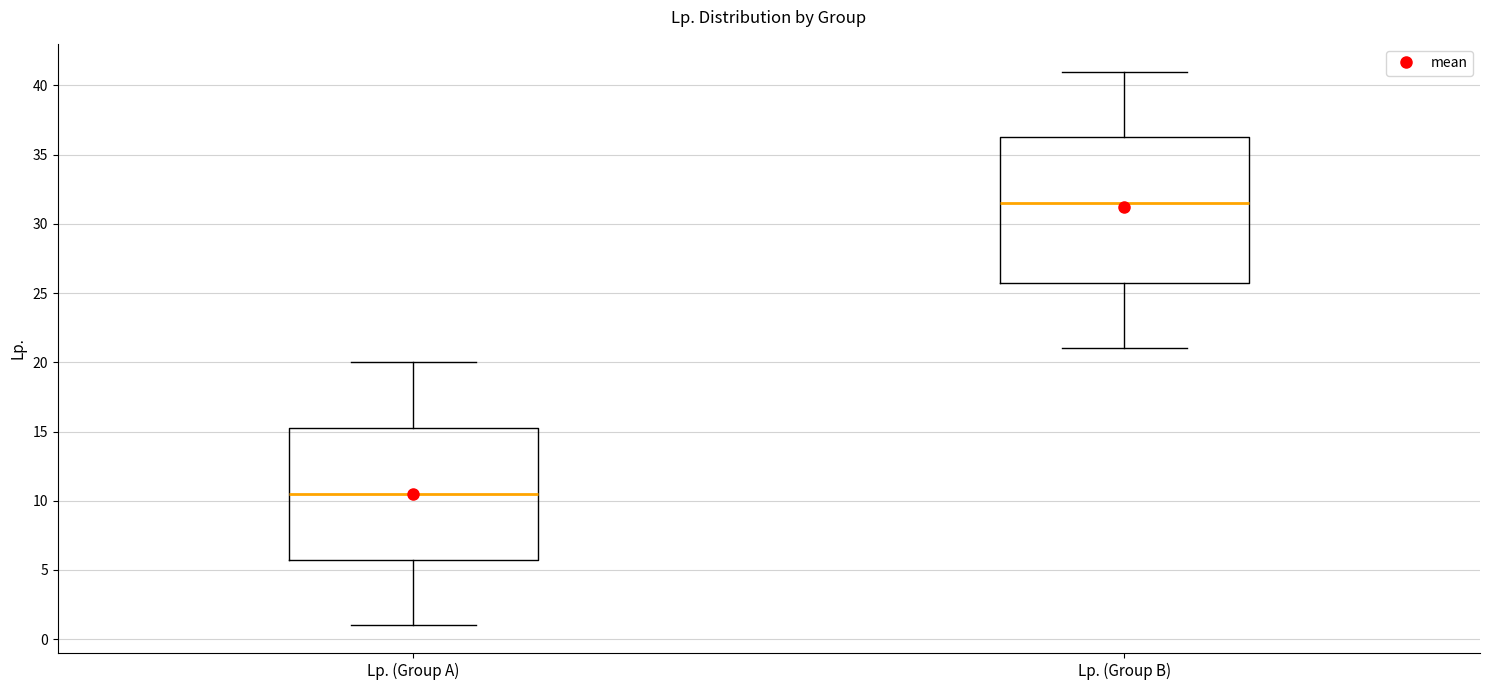

Reading left to right, read every box against the y-axis: the position of its median line, the range the box covers, and the ends of its whiskers. The values are not printed on the chart, so give them approximately, as read against the axis.

Lp. (Group A): median 10.5, box 6.0 to 15.5, whiskers 1.0 to 20.0
Lp. (Group B): median 31.5, box 26.0 to 36.5, whiskers 21.0 to 41.0